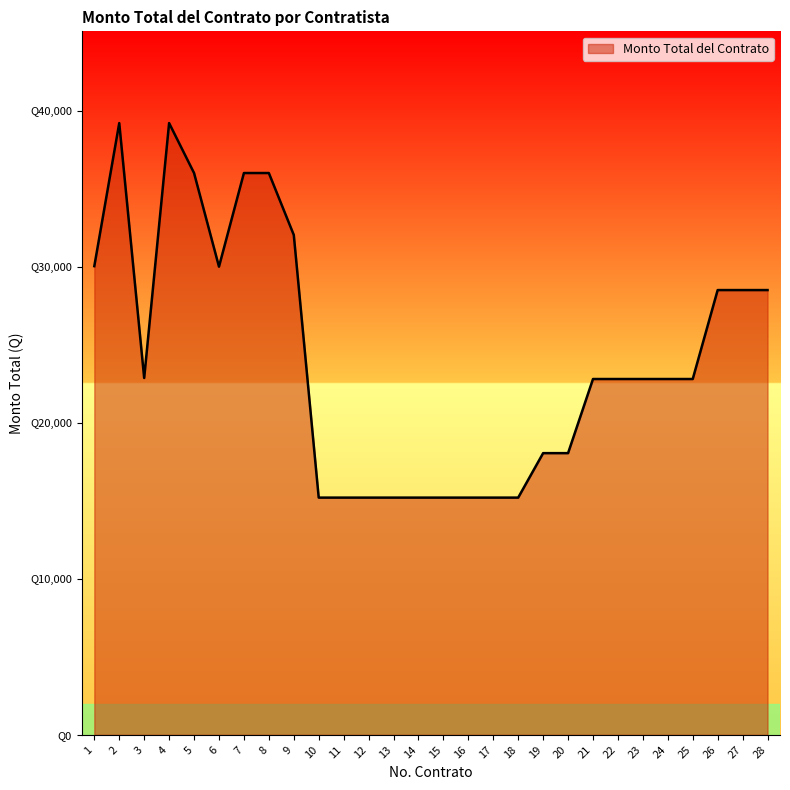

Reading left to right, what are all the values shown in this chart?

30032.3	39200.0	22866.7	39200.0	36000.0	30000.0	36000.0	36000.0	32032.3	15200.0	15200.0	15200.0	15200.0	15200.0	15200.0	15200.0	15200.0	15200.0	18050.0	18050.0	22800.0	22800.0	22800.0	22800.0	22800.0	28500.0	28500.0	28500.0